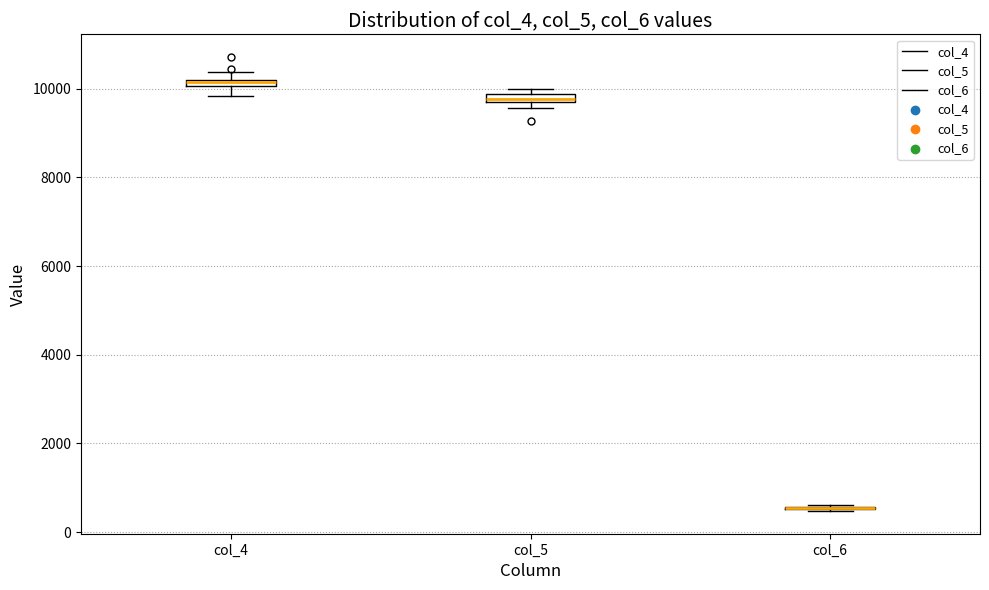

Where does the lower whisker of the box for col_4 end on the y-axis? The values are not printed on the chart, so give them approximately, as read against the axis.

9800